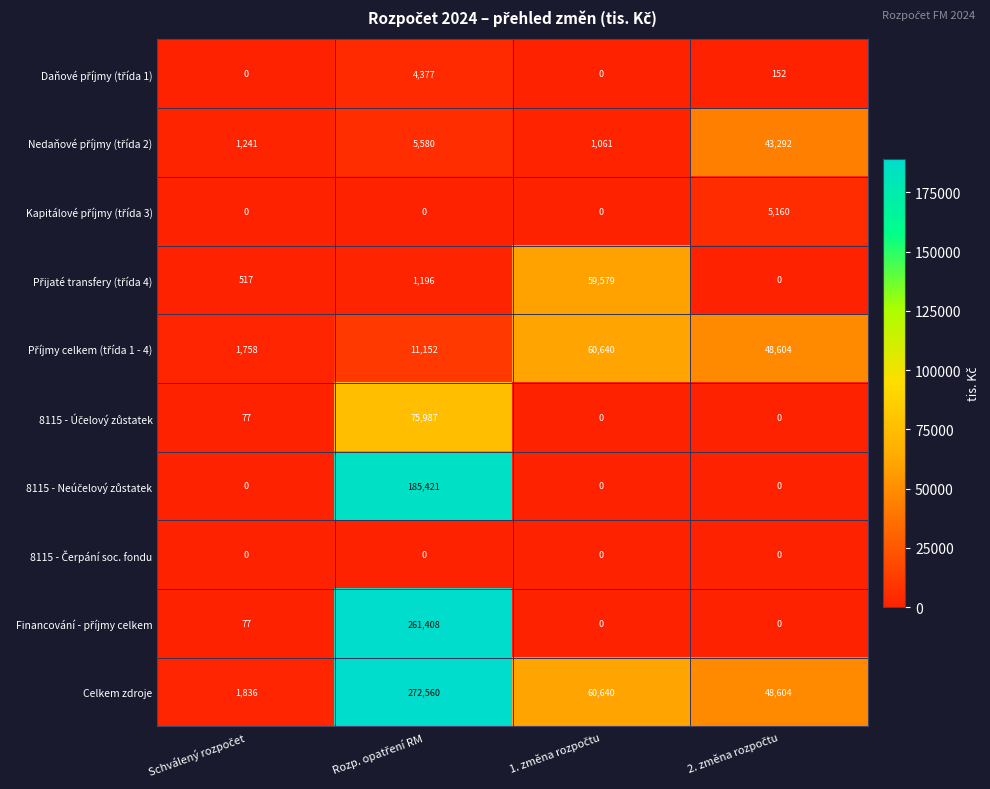

What is the greatest value displayed?

272560